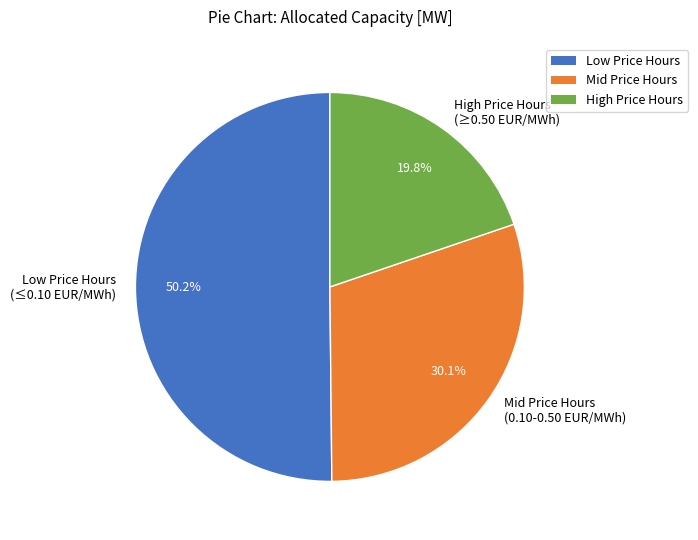

Which category has the biggest portion of the pie?

Low Price Hours (≤0.10 EUR/MWh)